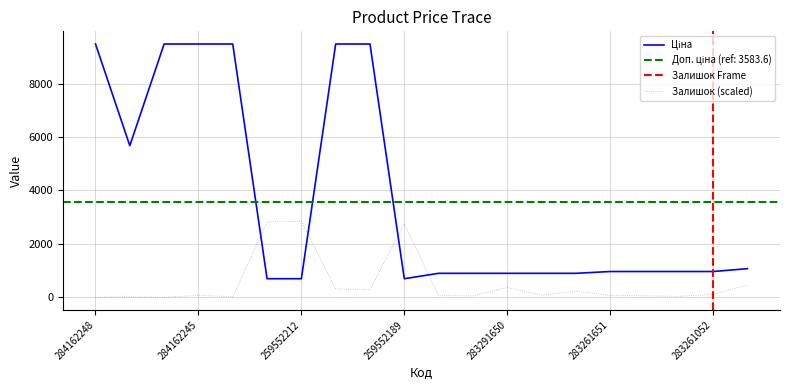

The Залишок series shows 461.2 at 283231856. True or false?

True